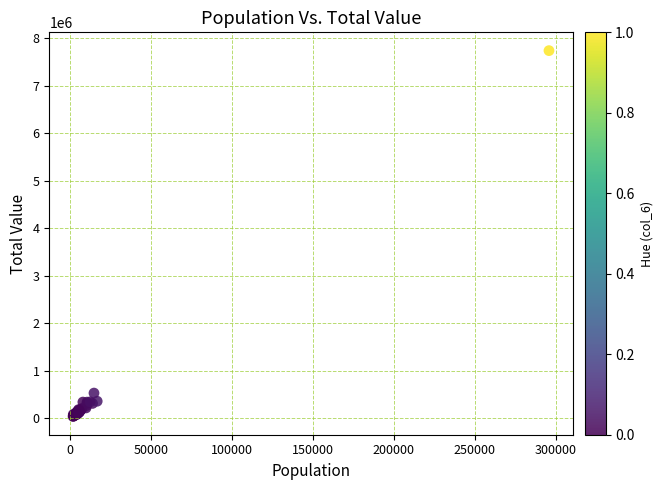

What Y value in the scatter plot is closest to 3890234?

532650